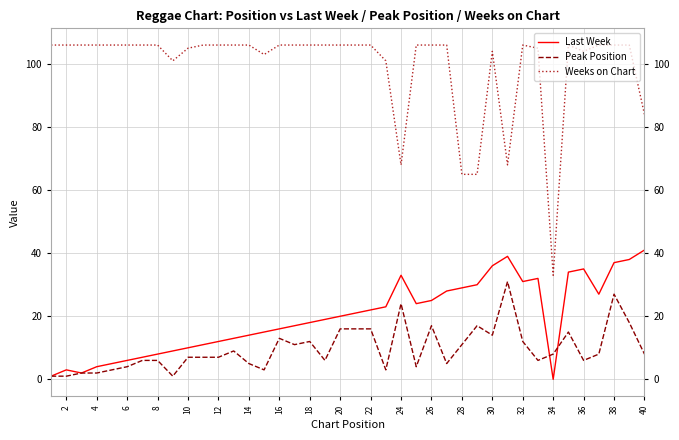

Rank the series by their maximum value, from highest to lowest.

Weeks on Chart, Last Week, Peak Position